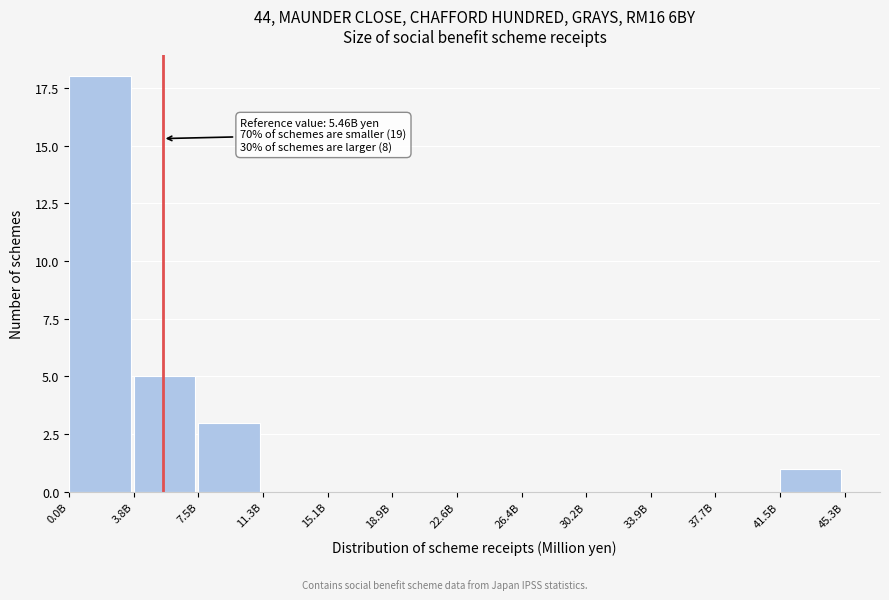

Reading left to right, transcribe all the data shown in this chart.

0.0B=18	3.8B=5	7.5B=3	11.3B=0	15.1B=0	18.9B=0	22.6B=0	26.4B=0	30.2B=0	33.9B=0	37.7B=0	41.5B=1